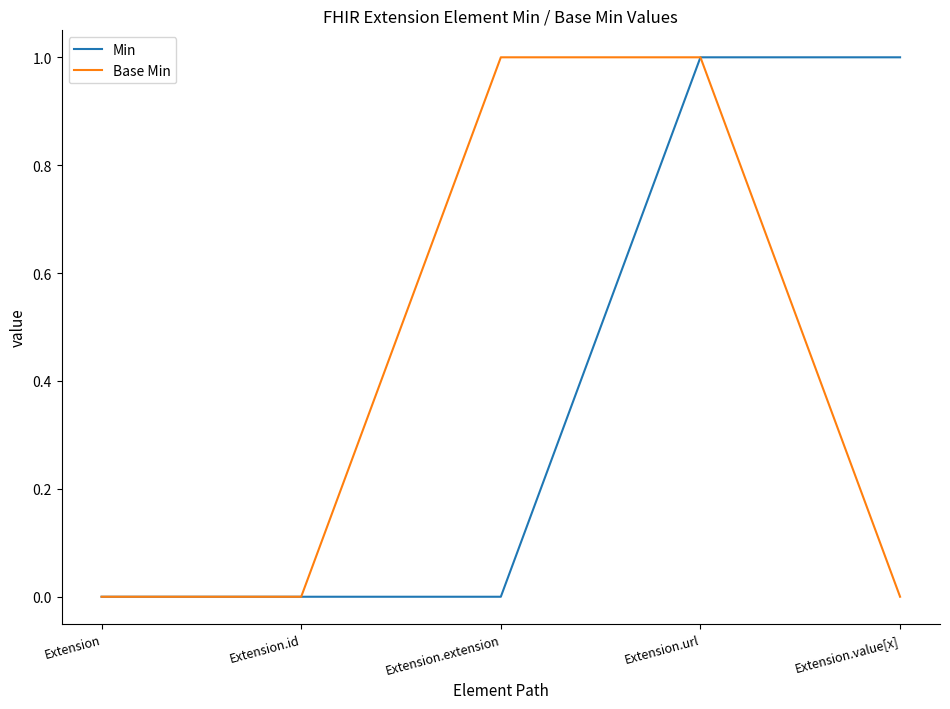

Between Extension.url and Extension.value[x], which series saw the biggest shift?

Base Min